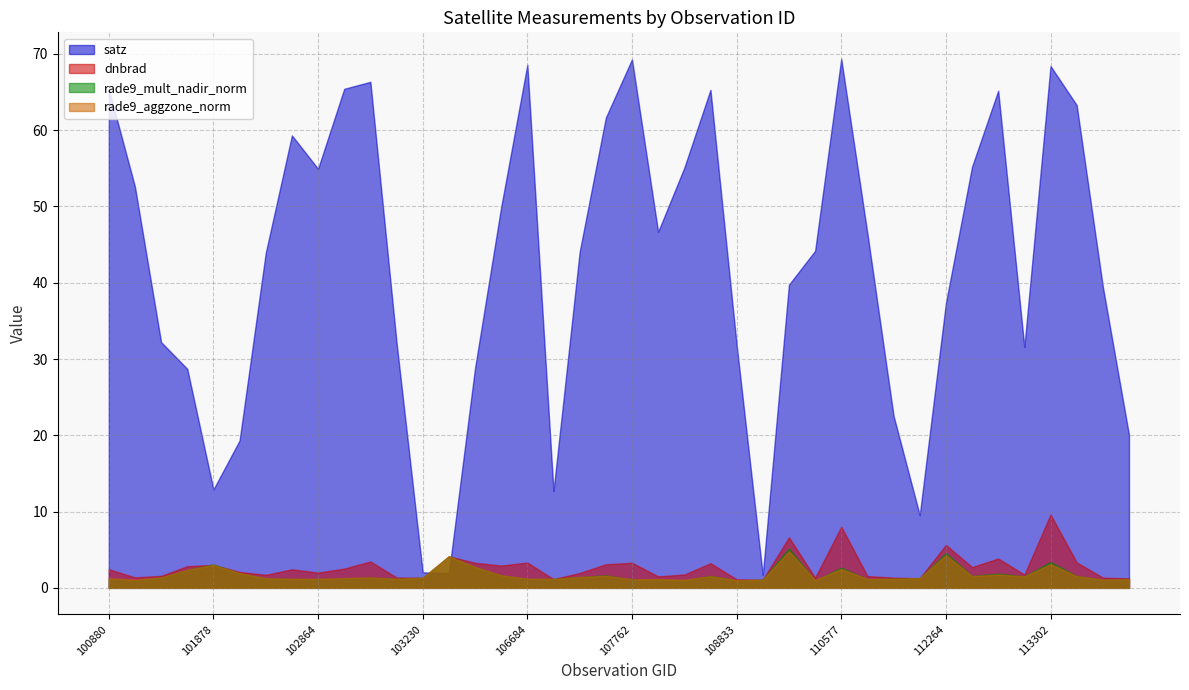

The value of rade9_mult_nadir_norm at 103112 is 1.2. True or false?

True